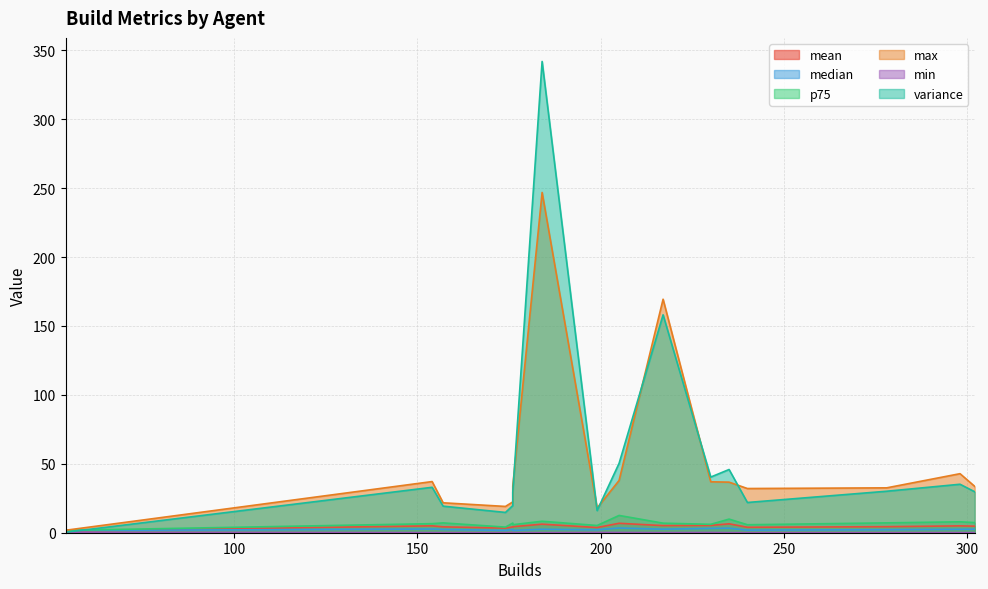

What is the sum of all min values?

1.6